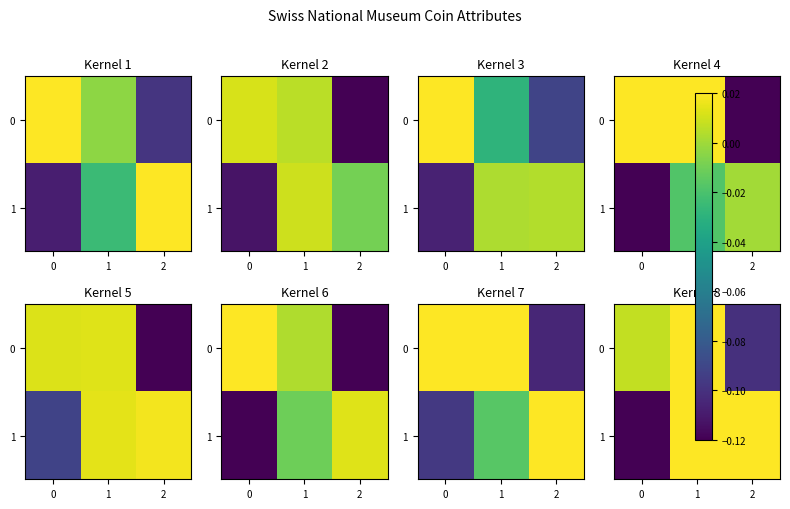

Which series has the largest range (max minus min)?

row_1